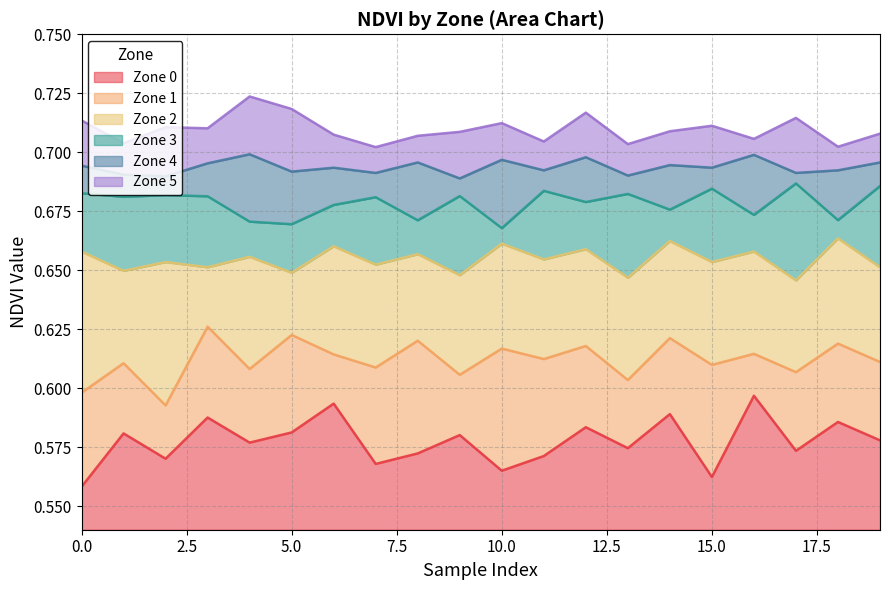

At 17, list the series in order from smallest to largest.

Zone 0, Zone 1, Zone 2, Zone 3, Zone 4, Zone 5